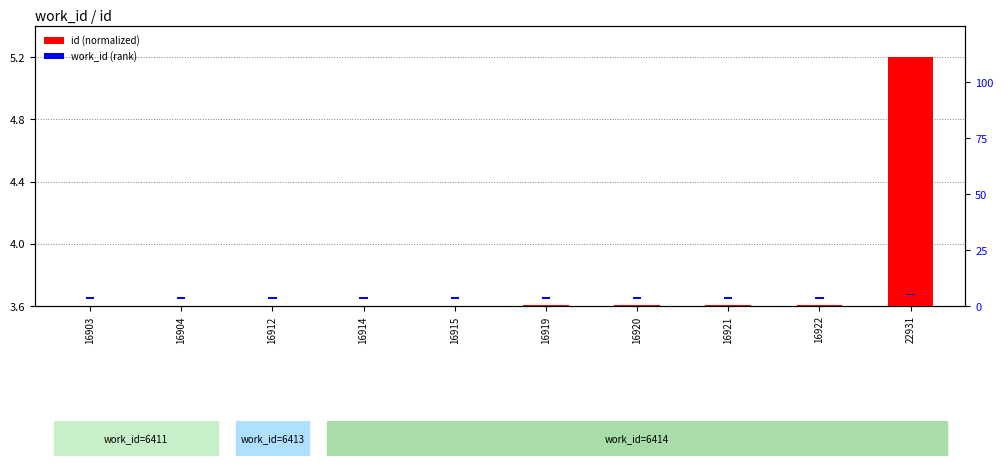

What is the greatest value displayed?

5.2